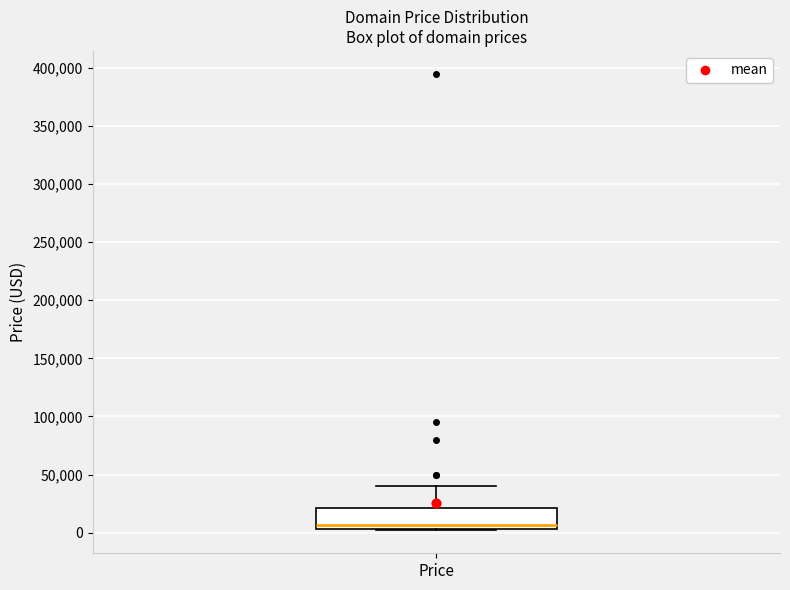

Read this box plot against the y-axis: the position of the median line, the range covered by the box, and the ends of both whiskers. The values are not printed on the chart, so give them approximately, as read against the axis.

median 5000 (just above the box's lower edge), box 5000 to 20000, whiskers 0 to 40000